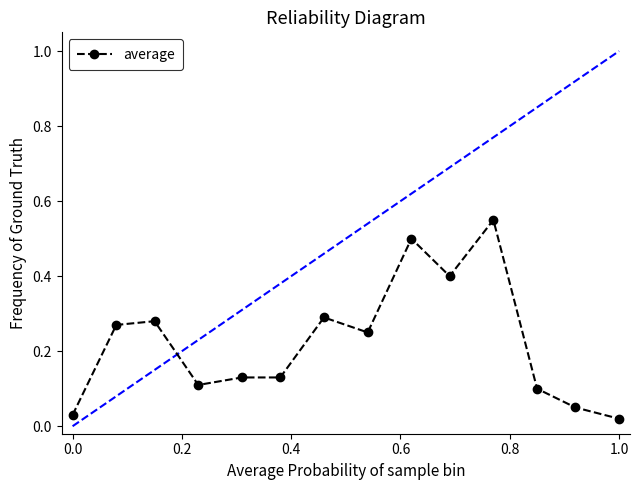

Reading right to left, transcribe all the data shown in this chart.

0.0	0.1	0.1	0.6	0.4	0.5	0.2	0.3	0.1	0.1	0.1	0.3	0.3	0.0